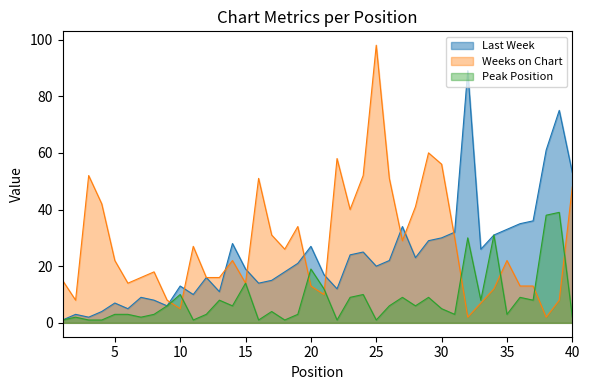

How many interior local peaks does the Last Week series have?

11